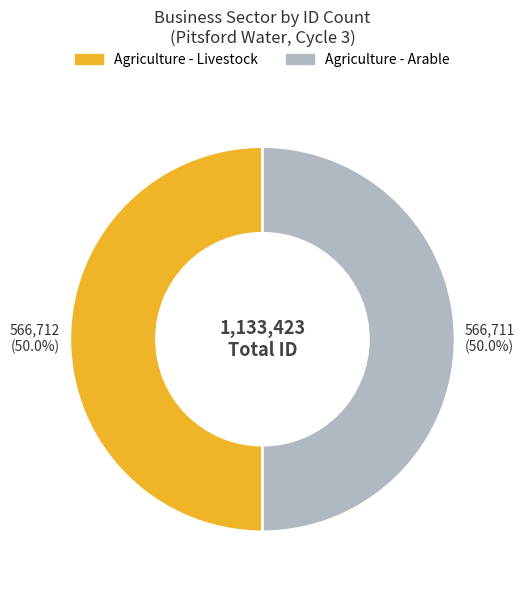

What is the ratio of the value at Agriculture - Arable to the value at Agriculture - Livestock?

1.0